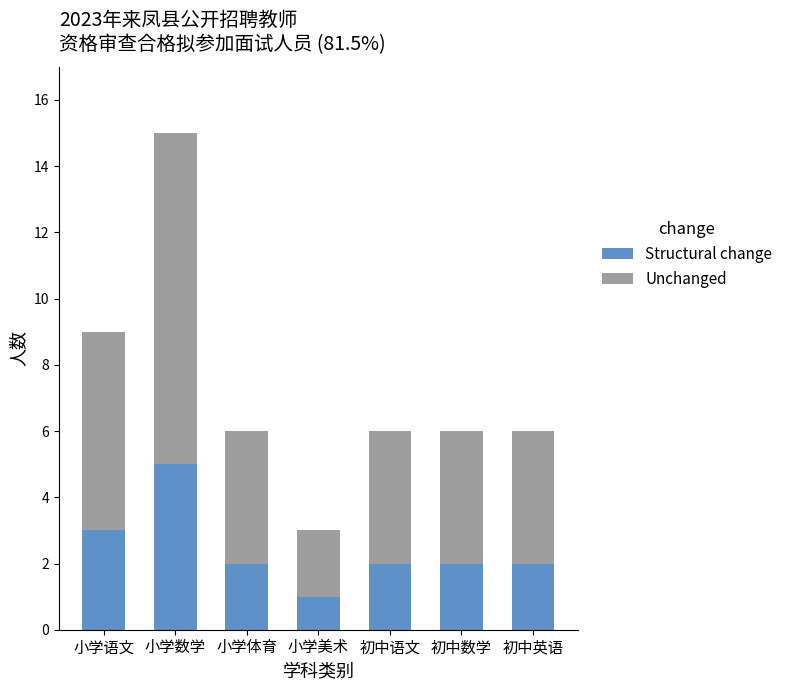

At which category is the sum across all series the highest?

小学数学